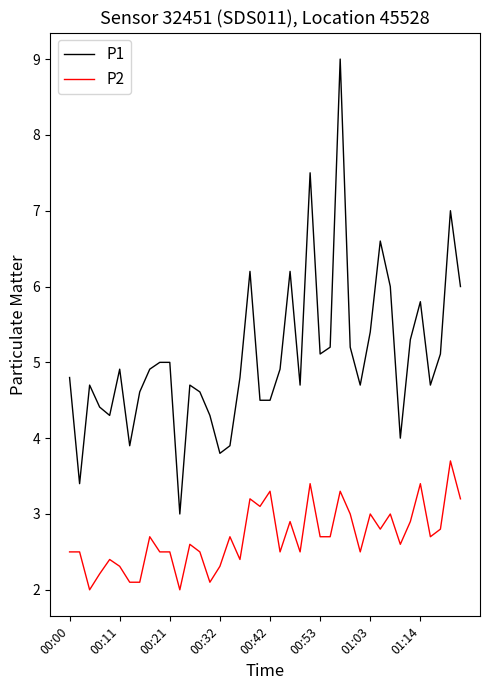

Does the chart display data point markers on the line(s)?

No